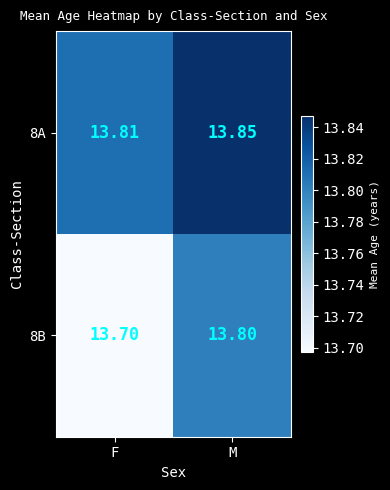

Which category has the lowest value in the 8A series?

F